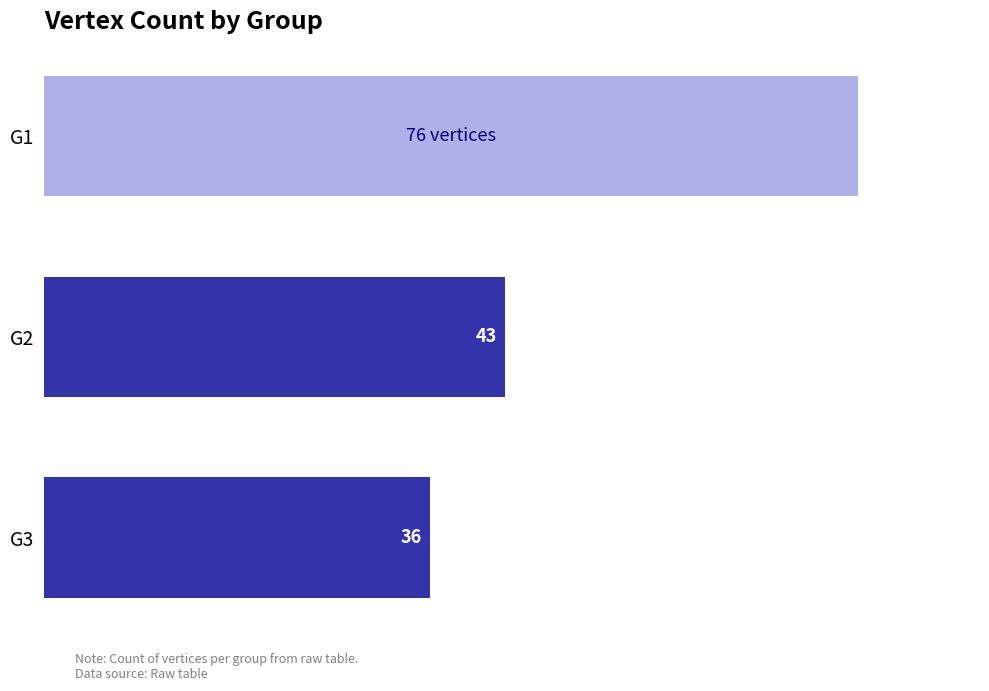

Which has a higher value, G1 or G2?

G1